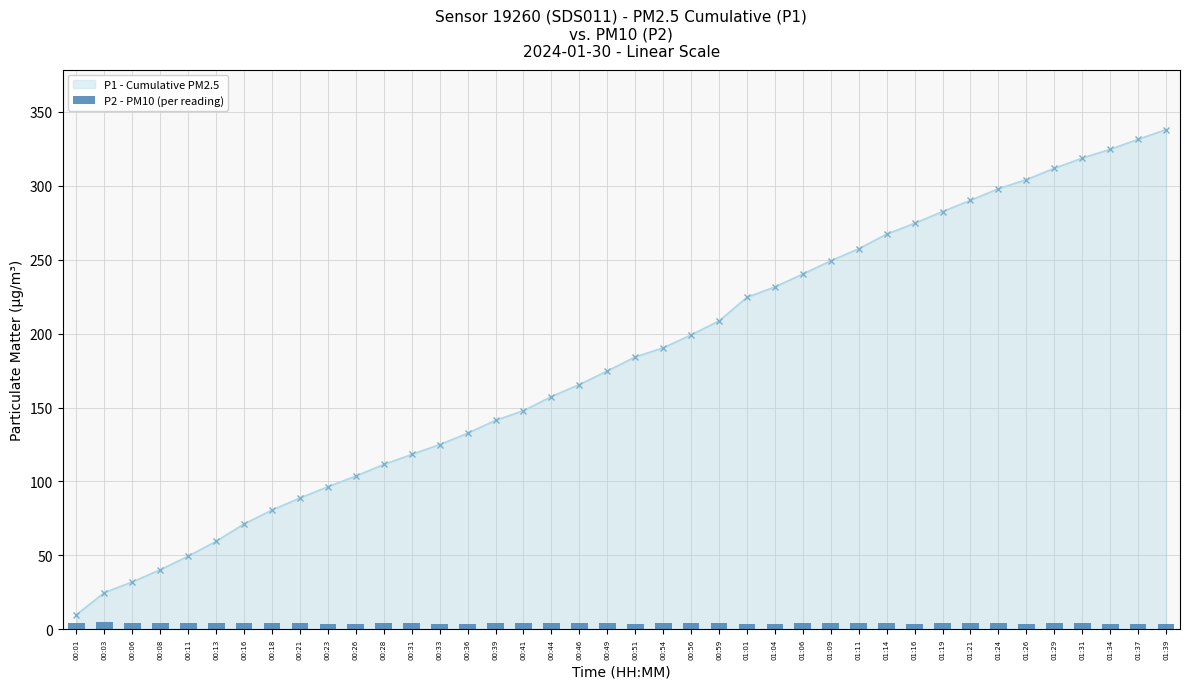

The value of P1 - Cumulative PM2.5 at 00:13 is 59.5. True or false?

True